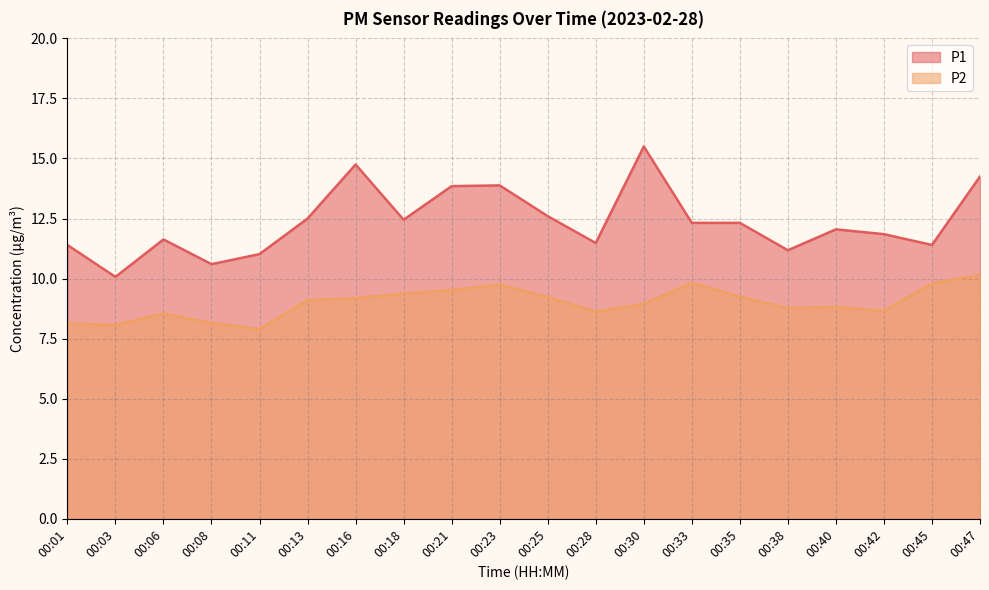

At which label does P2 first exceed 9?

00:13